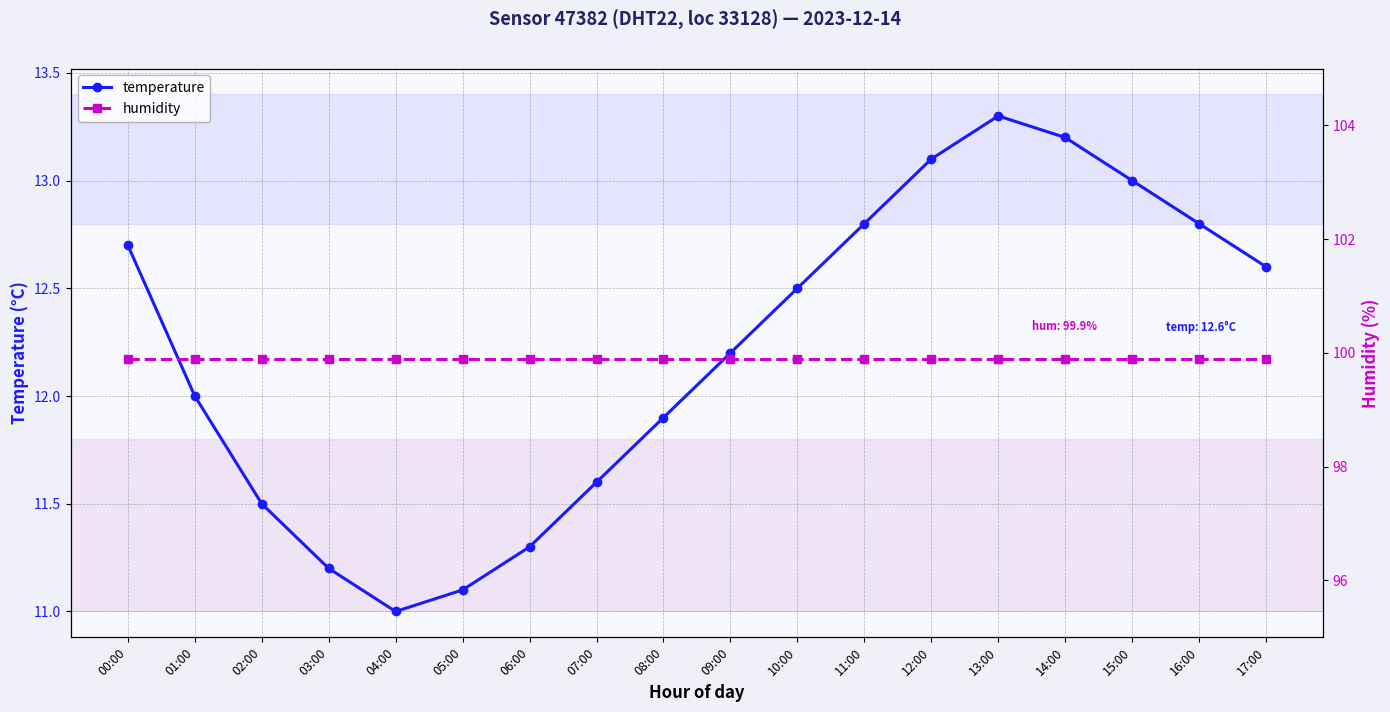

What are all the series names shown in the legend?

temperature, humidity